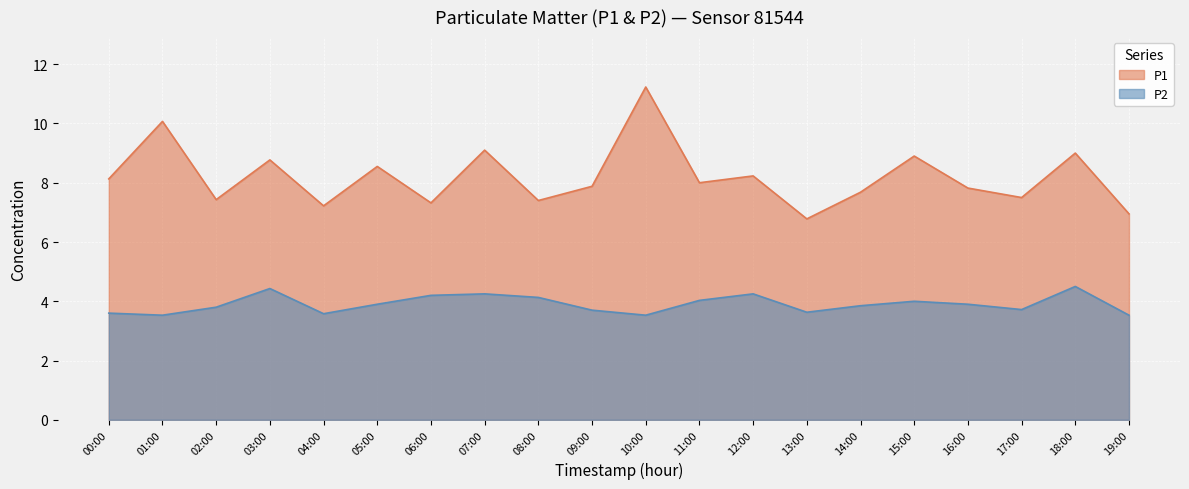

Rank the series by their average value, from highest to lowest.

P1, P2